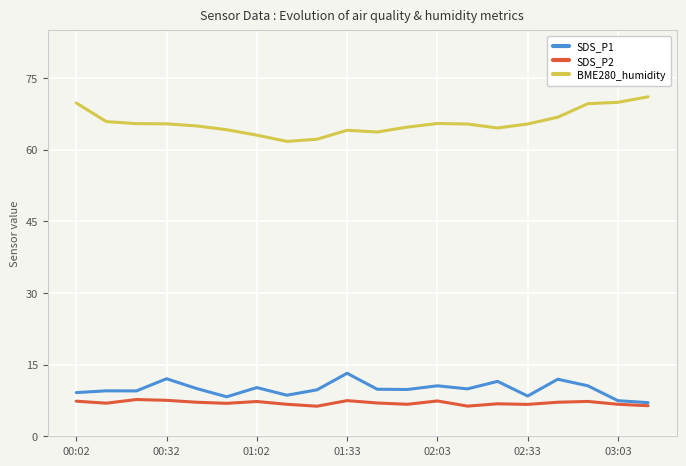

Rank the series by their maximum value, from lowest to highest.

SDS_P2, SDS_P1, BME280_humidity